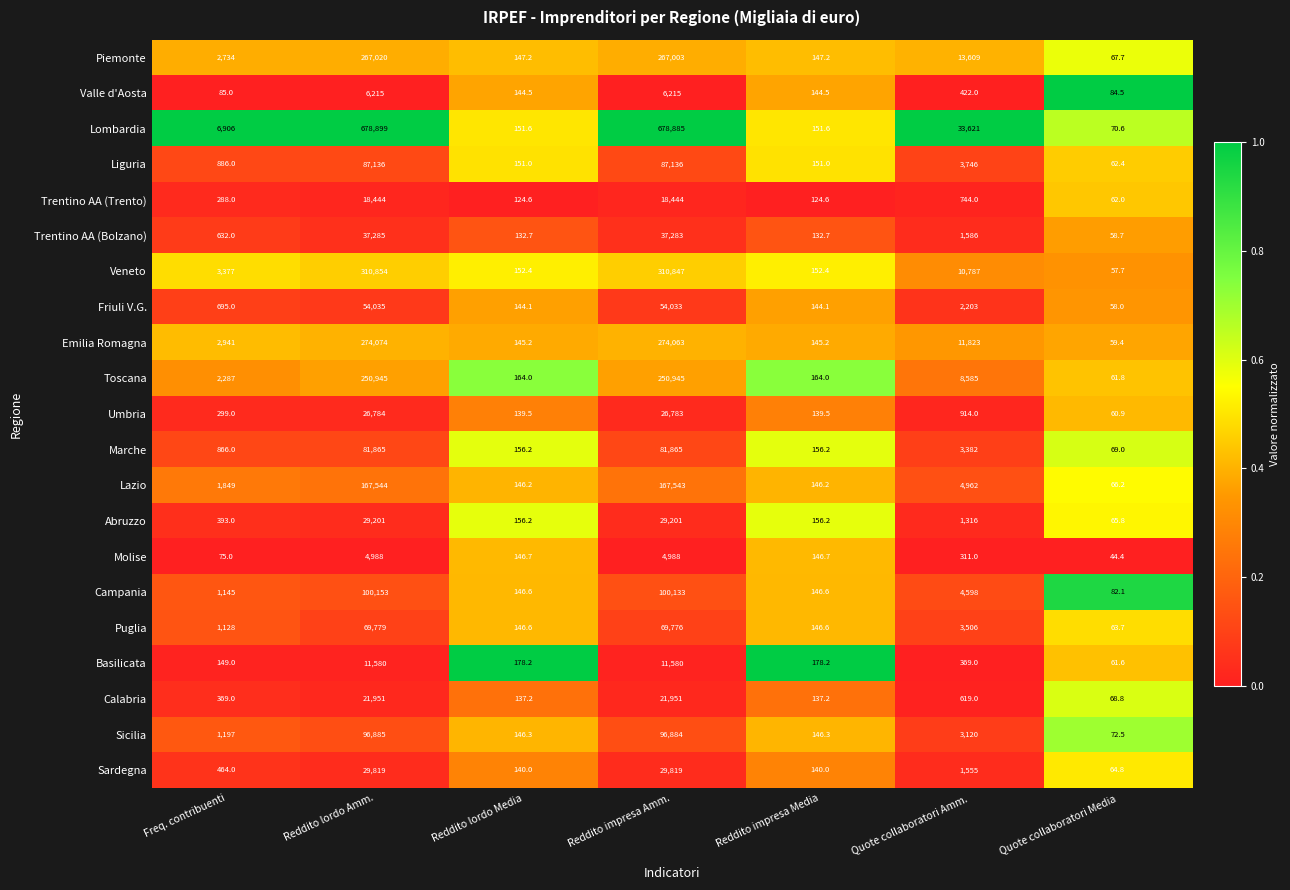

What is the total value across all series at Reddito impresa Amm.?

2625377.0